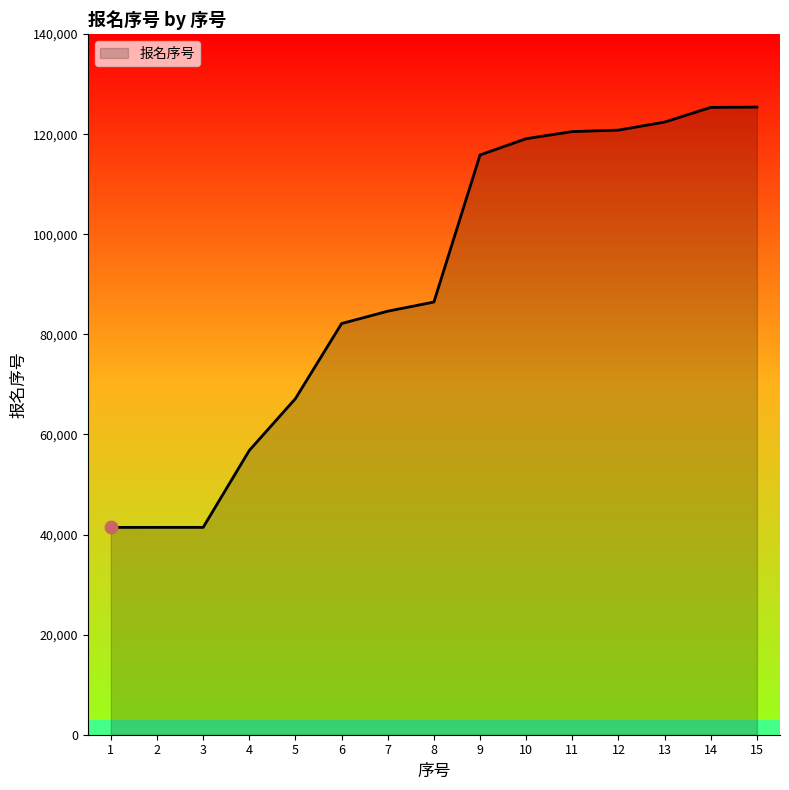

What is the change in value from 6 to 15?

+43253